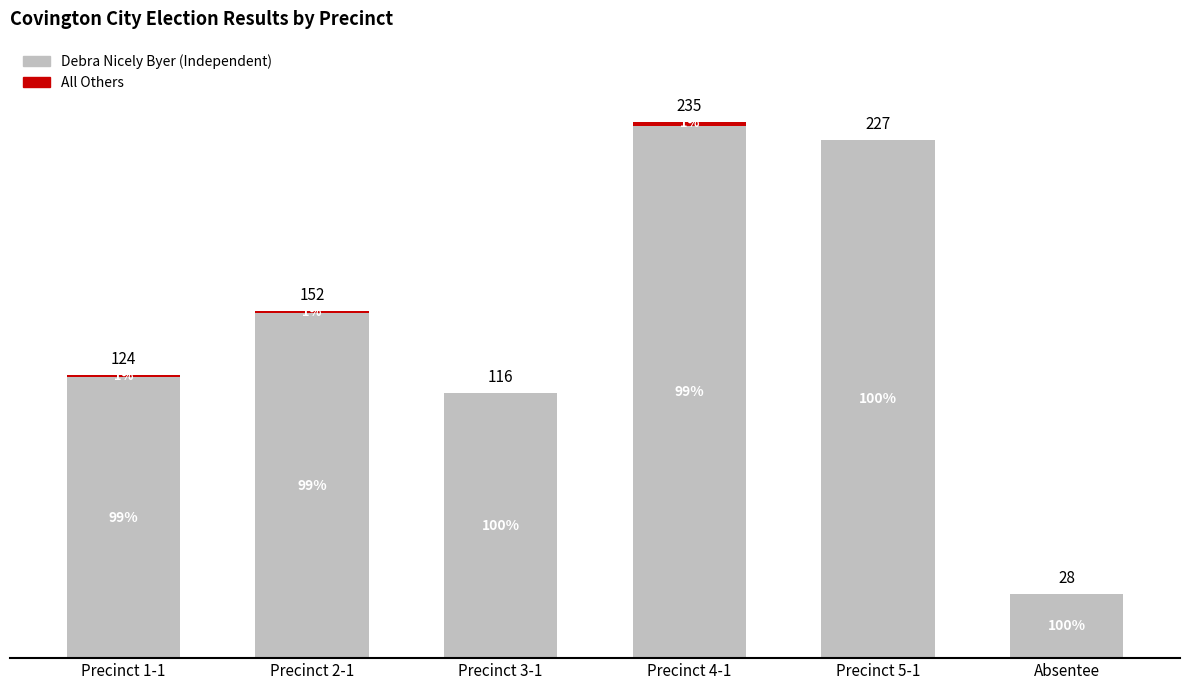

Are the bars horizontal?

No